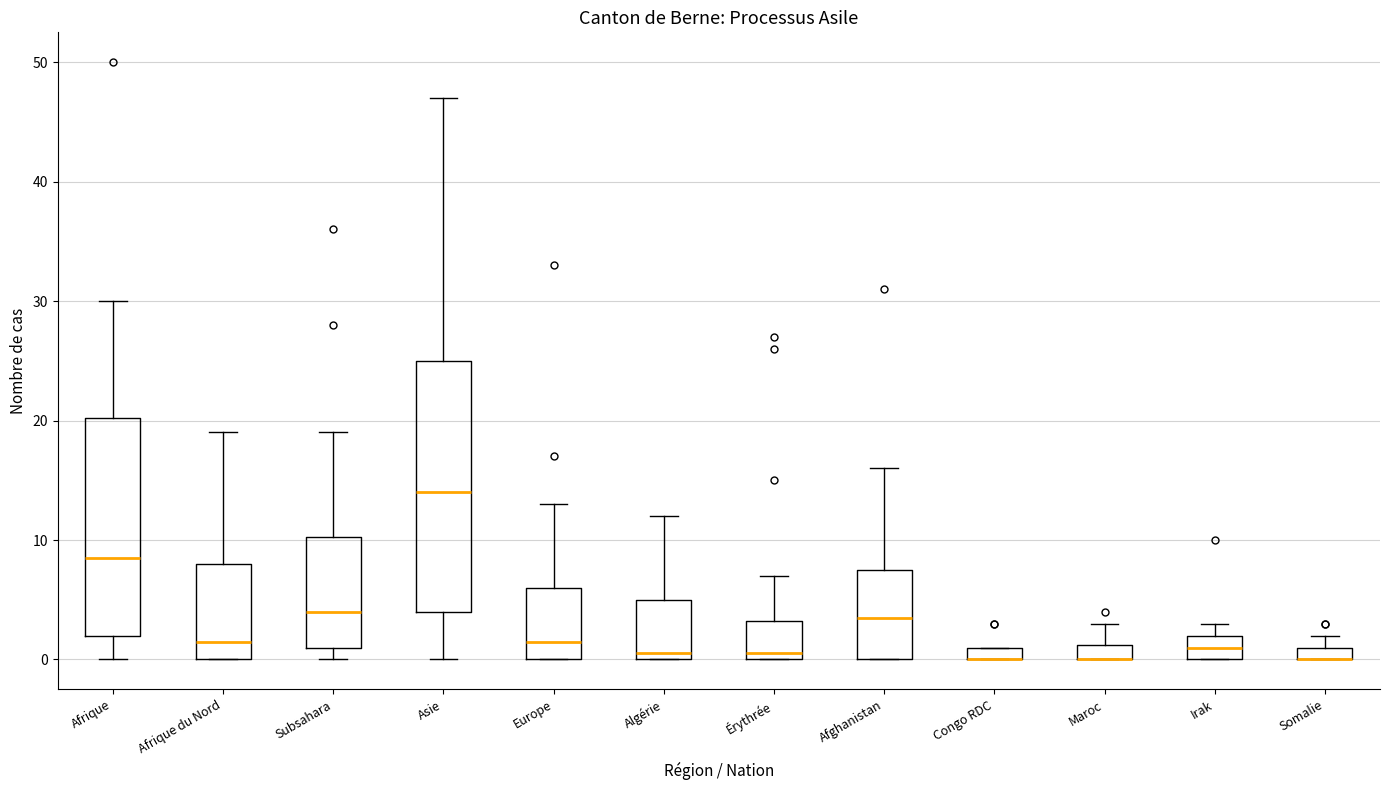

Which box is the tallest, from its lower edge to its upper edge?

Asie